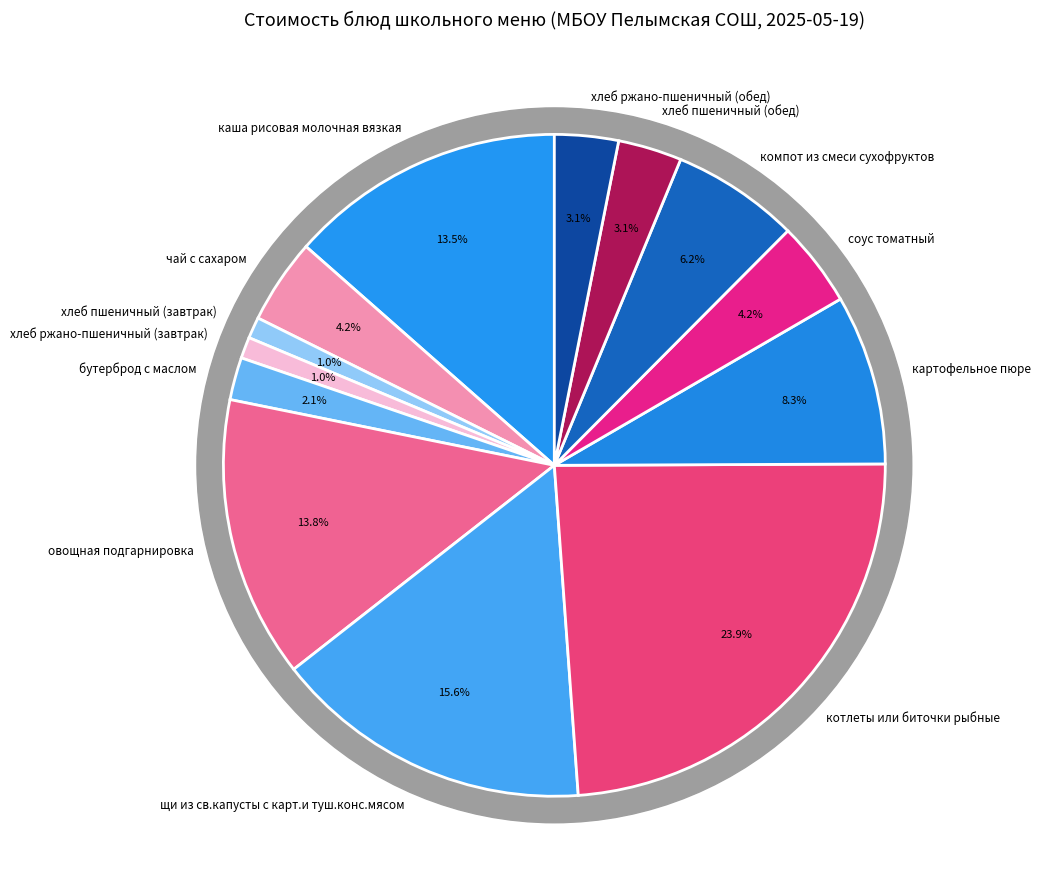

The хлеб ржано-пшеничный (завтрак) slice represents 8% of the pie. True or false?

False